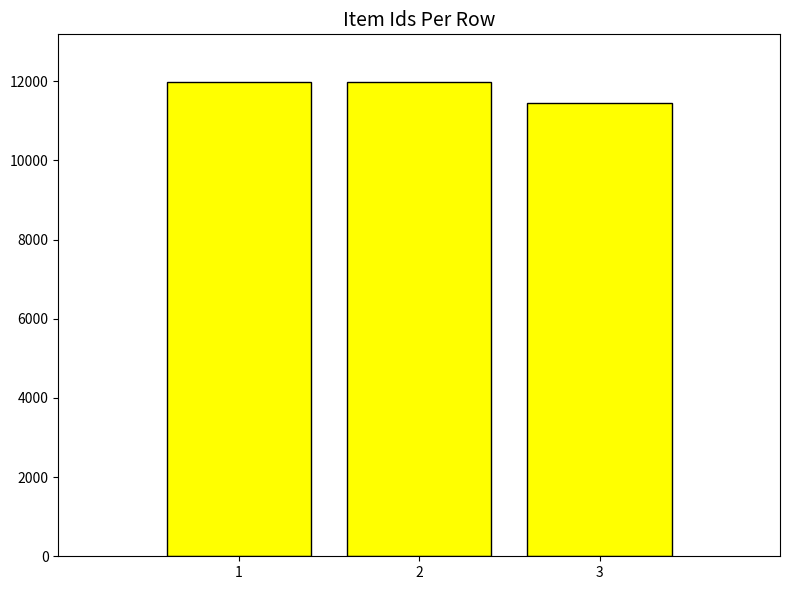

What is the change in value from 2 to 3?

-527